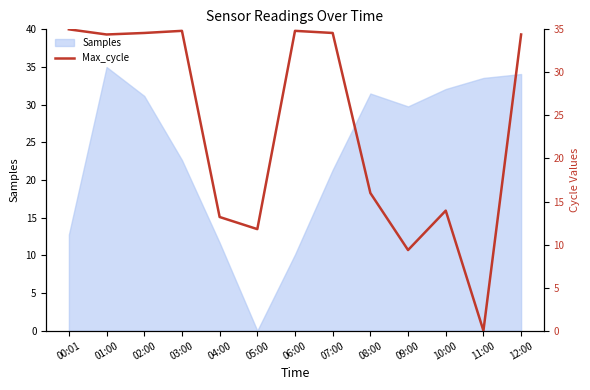

True or false: the data shows 8.9 at 04:00.

False